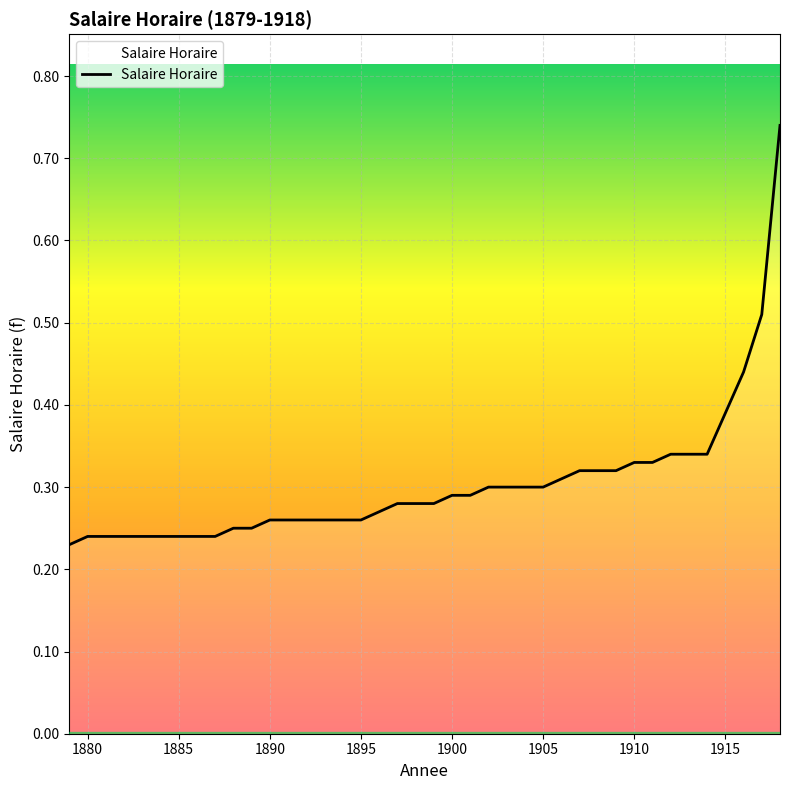

Count the number of categories in the chart.

40